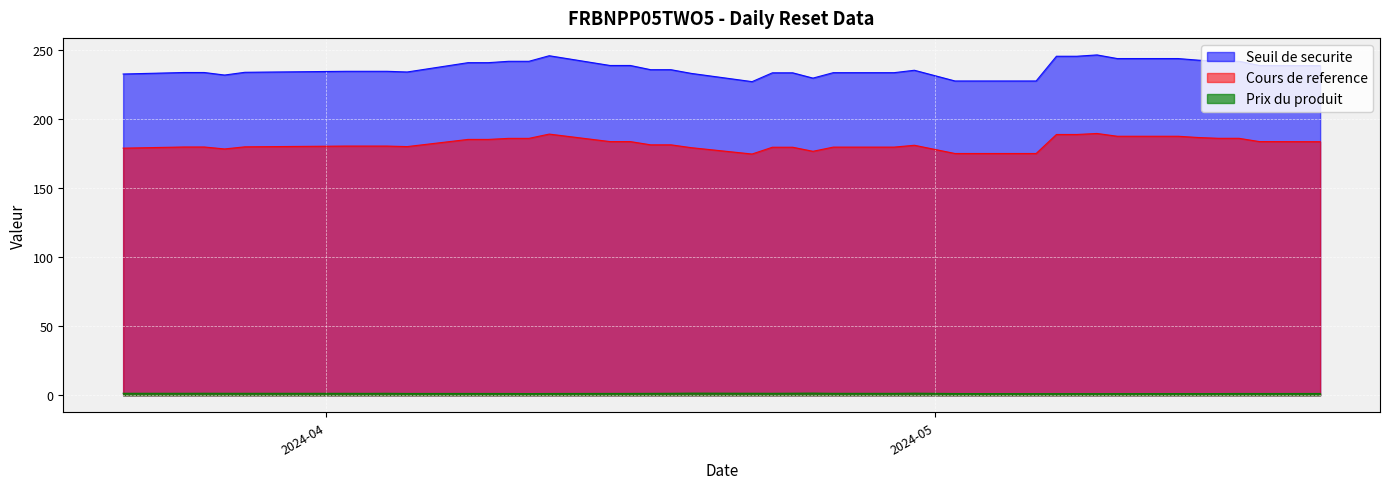

In Cours de reference, how many points are lower than both neighbors (excluding endpoints)?

4